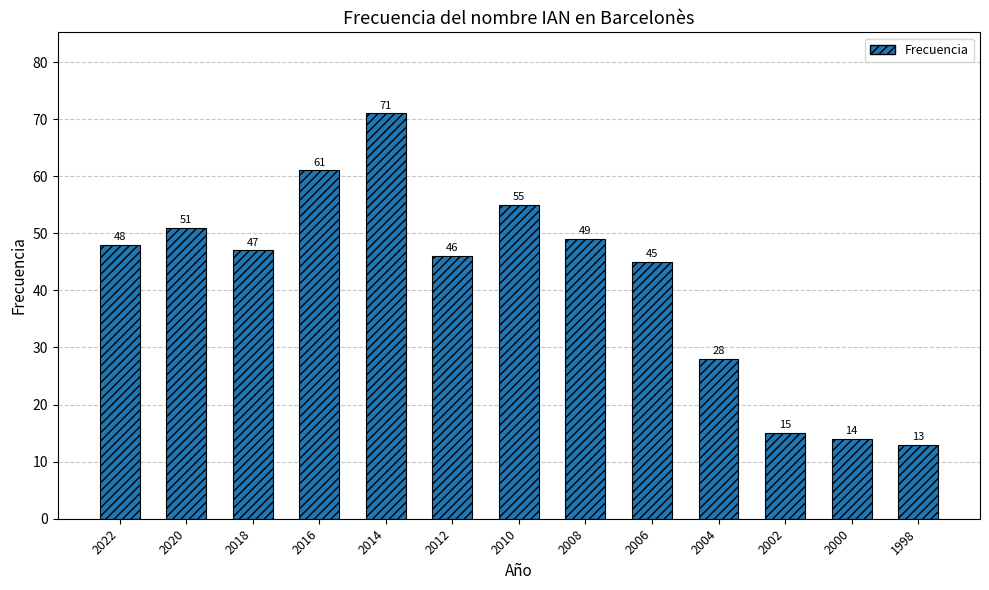

True or false: the data shows 31 at 2018.

False